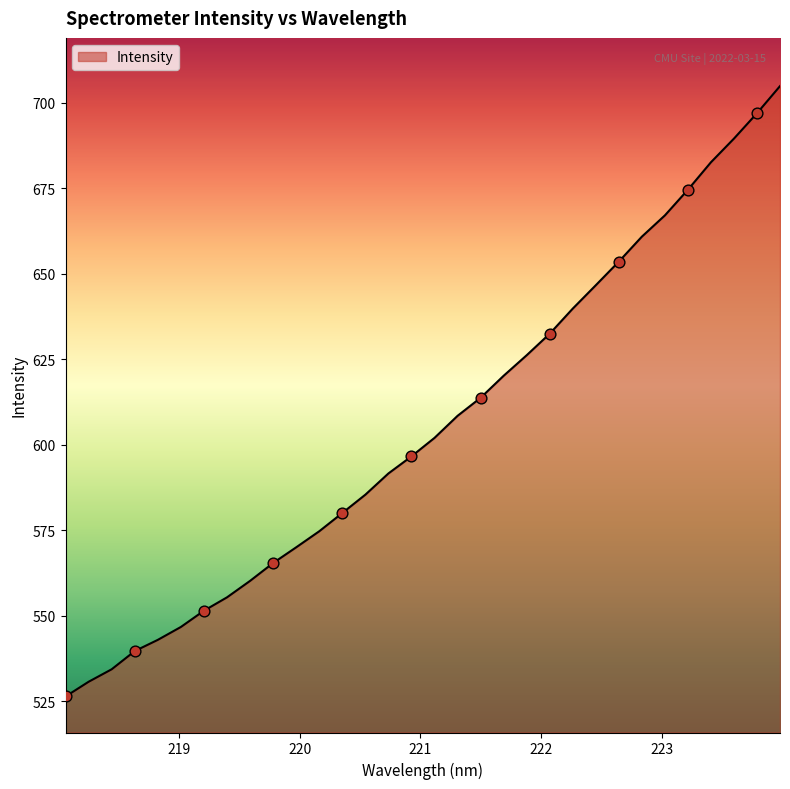

What is the greatest value displayed?

704.9